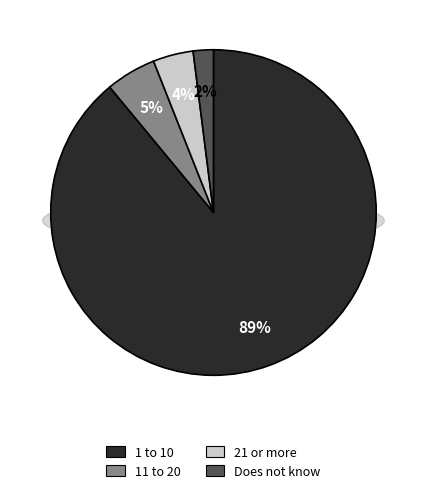

Which category accounts for the majority?

1 to 10